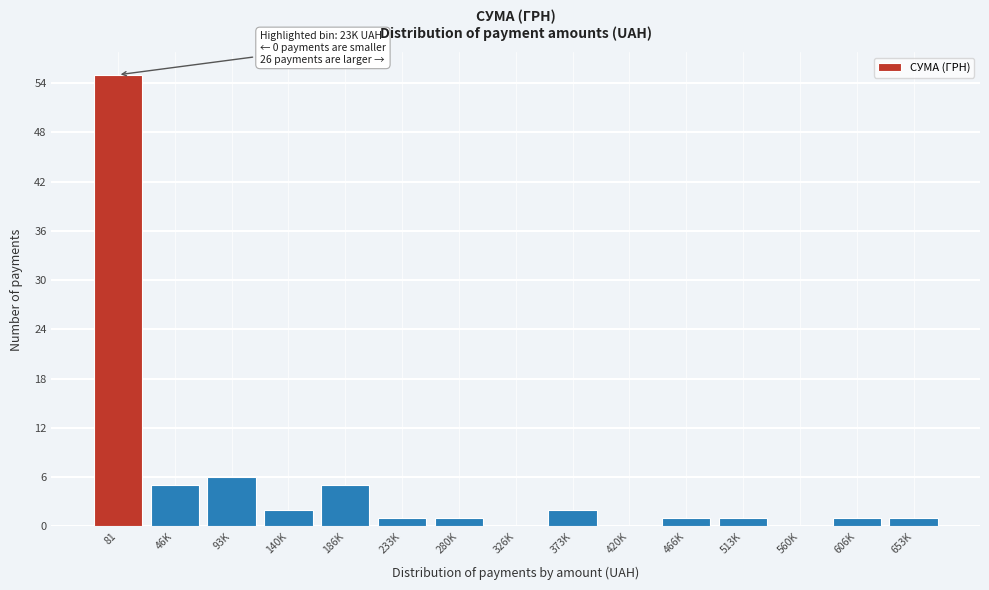

Reading left to right, list all the values displayed in this chart.

81=55	46K=5	93K=6	140K=2	186K=5	233K=1	280K=1	326K=0	373K=2	420K=0	466K=1	513K=1	560K=0	606K=1	653K=1